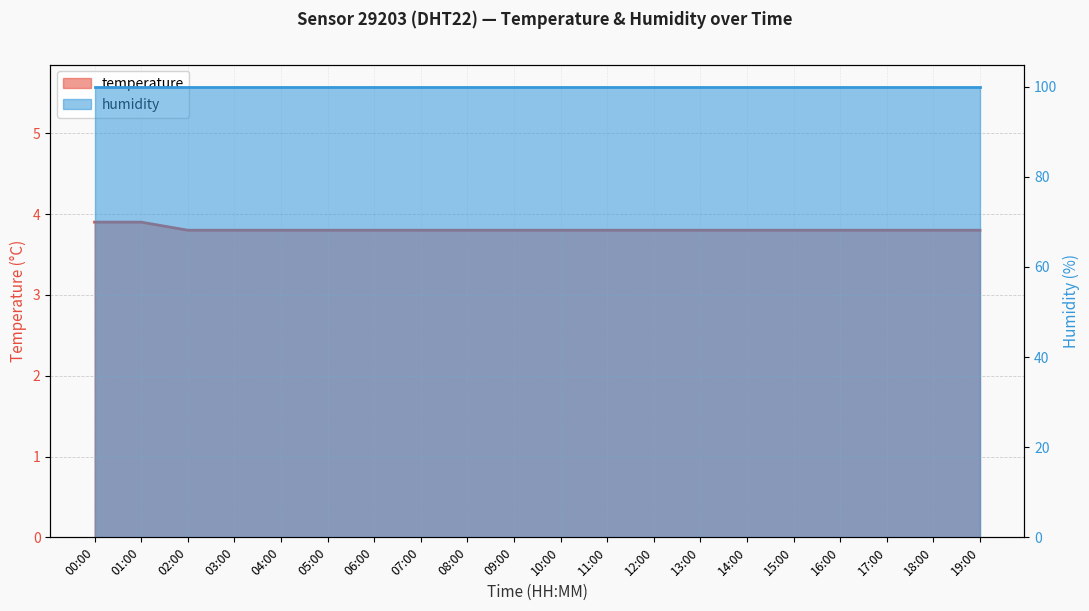

Reading left to right, extract all data points from this chart.

3.9	3.9	3.8	3.8	3.8	3.8	3.8	3.8	3.8	3.8	3.8	3.8	3.8	3.8	3.8	3.8	3.8	3.8	3.8	3.8